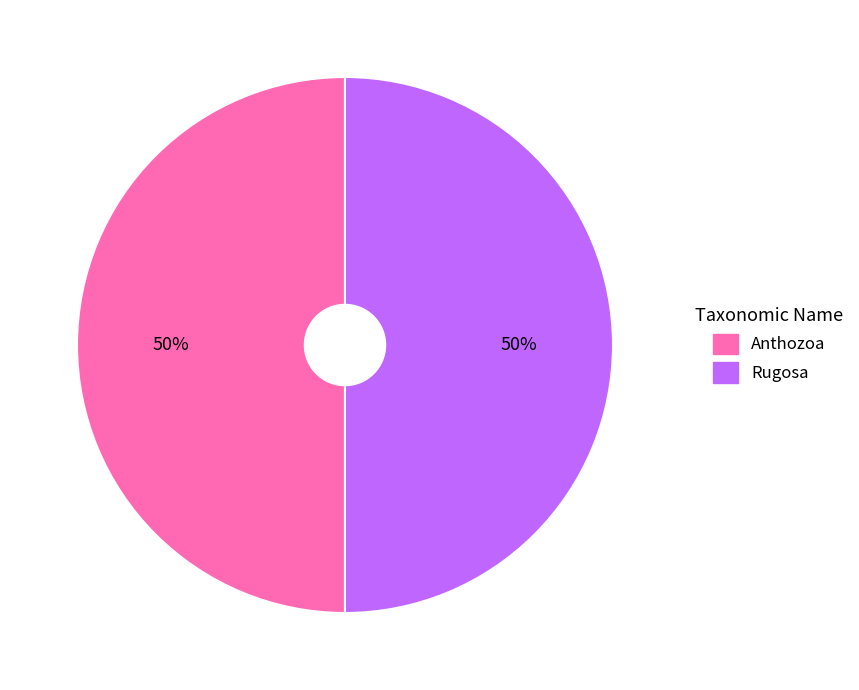

To the nearest percent, what portion does Anthozoa represent?

50%